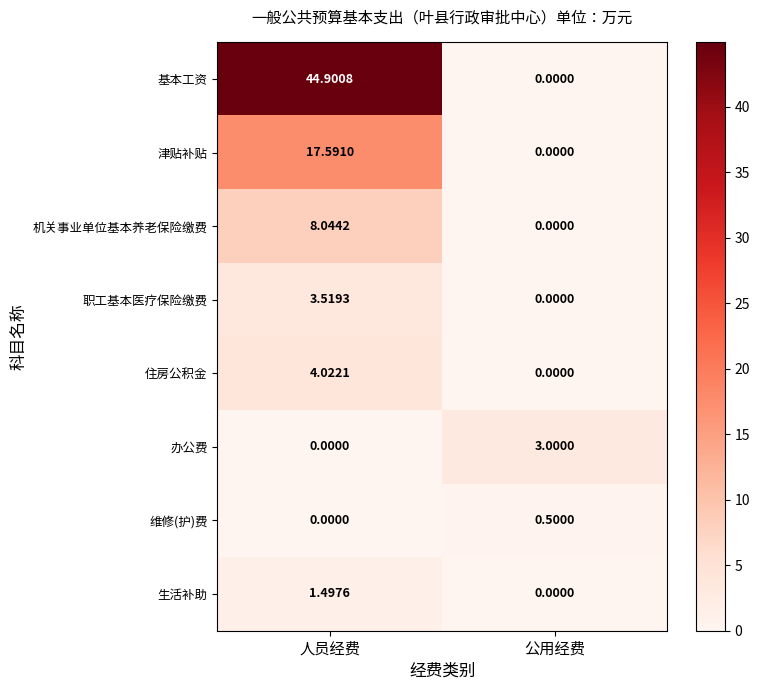

Rank the categories by 生活补助 value from highest to lowest.

人员经费, 公用经费